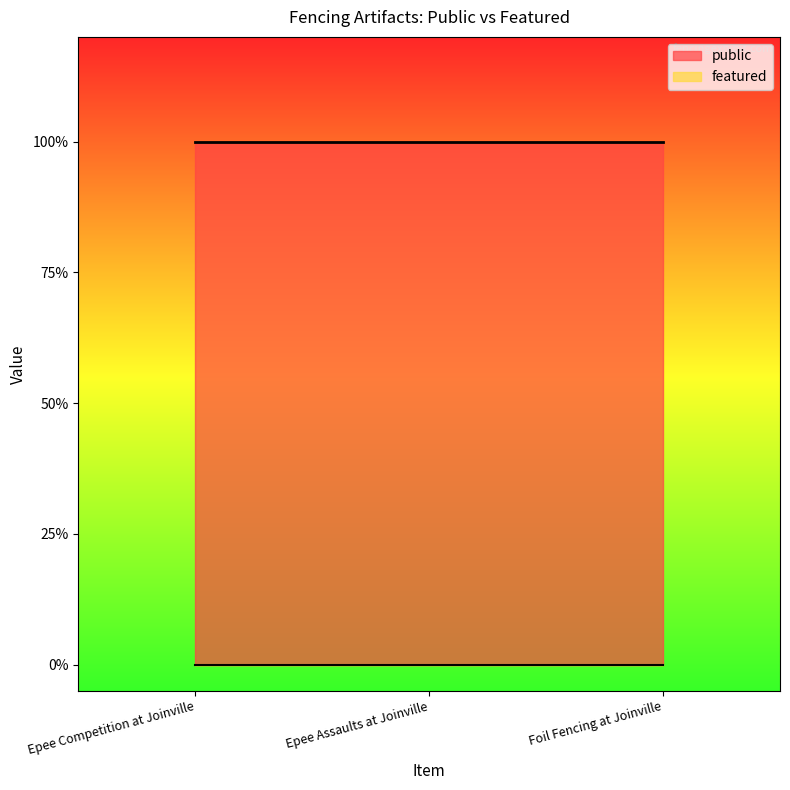

What is the label of the 3rd point from the left?

Foil Fencing at Joinville